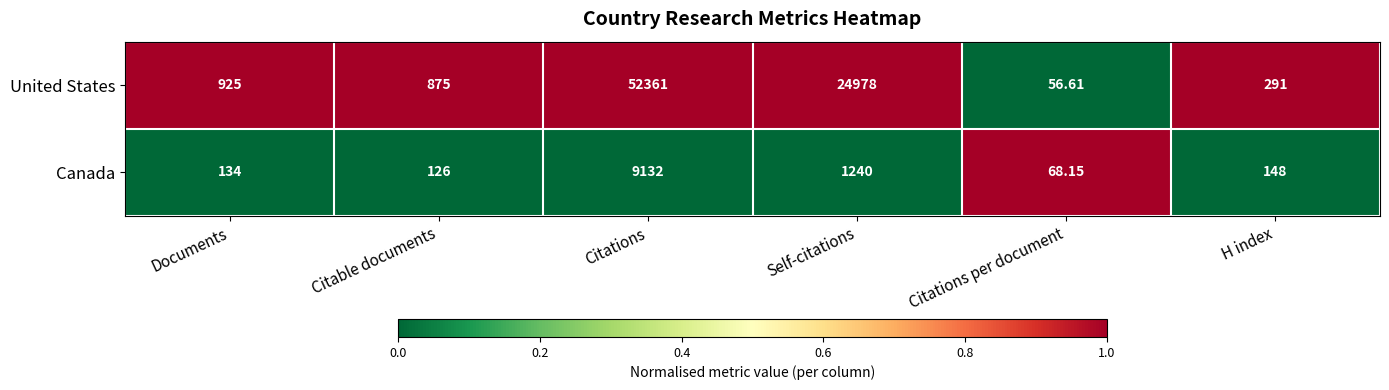

Count the number of categories in the chart.

6